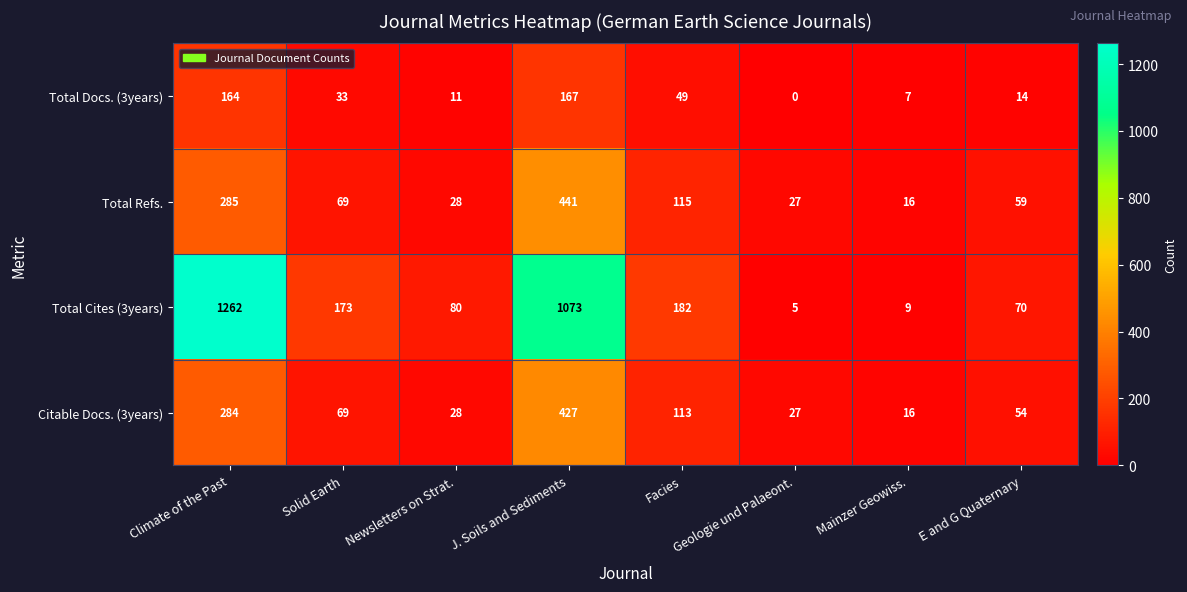

At which label is Total Docs. (3years) closest to 83?

Facies